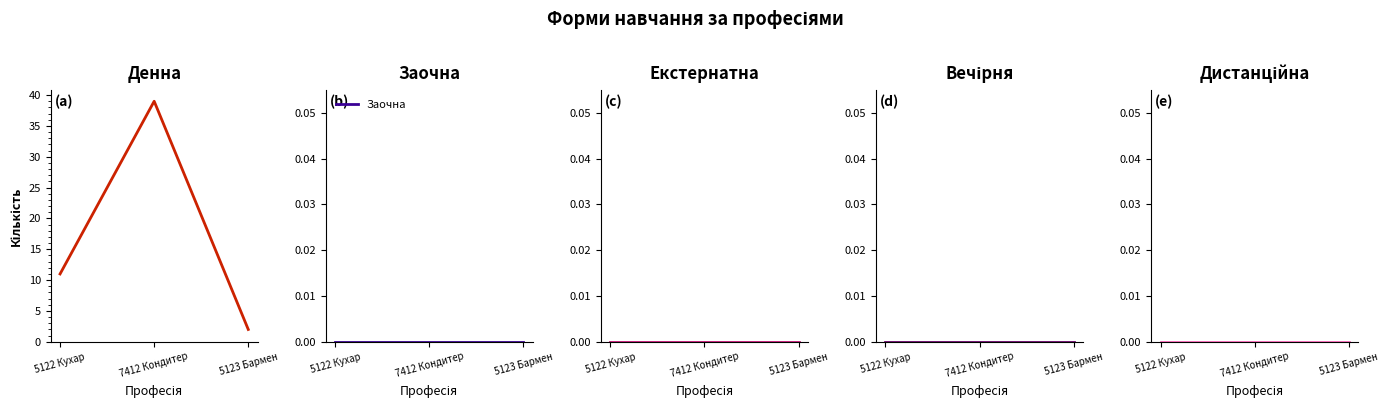

Which series has the largest total across all categories?

Денна